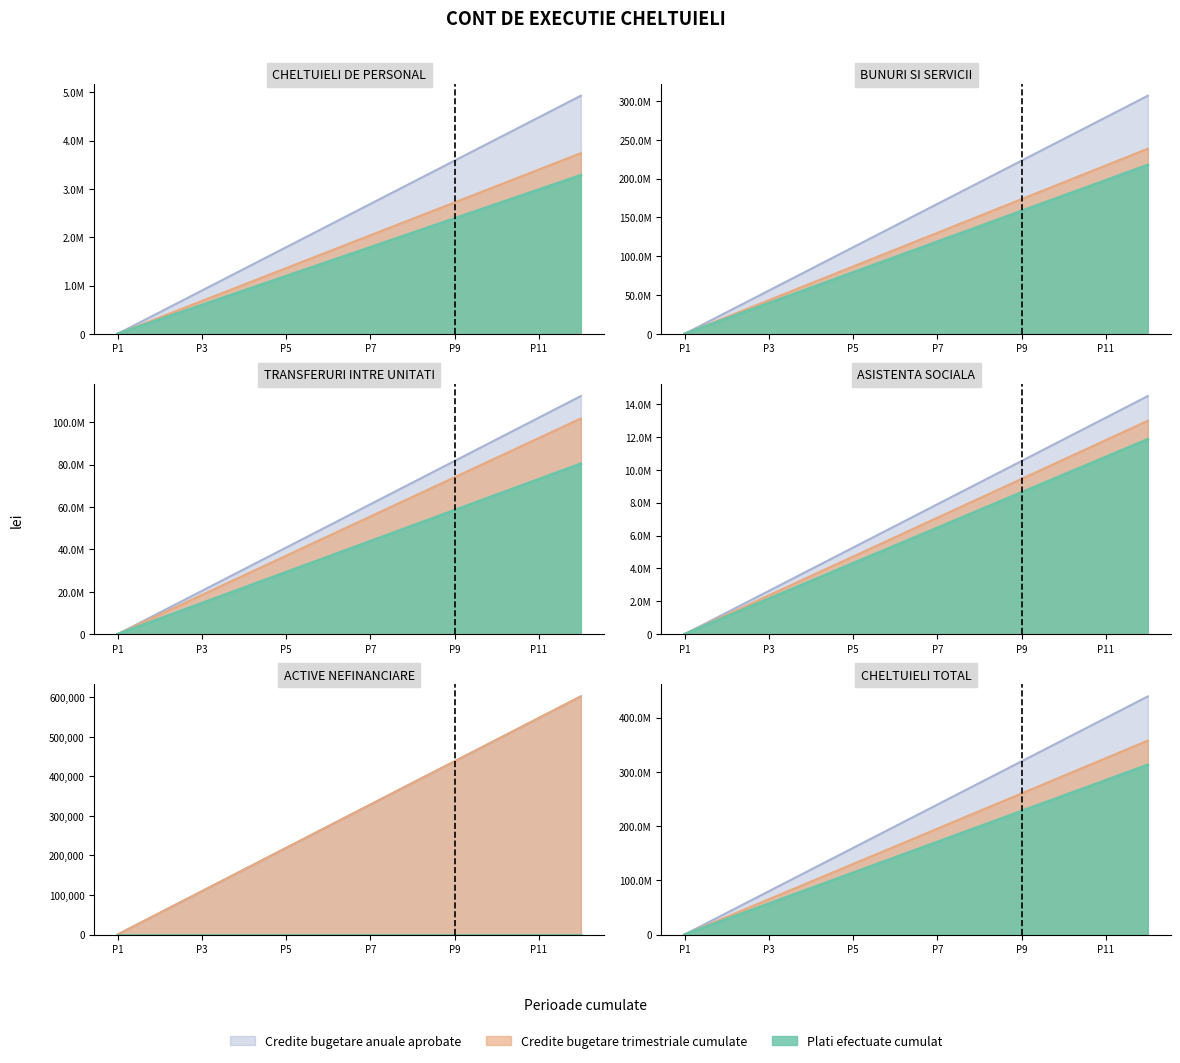

What are all the series names shown in the legend?

Credite bugetare anuale aprobate, Credite bugetare trimestriale cumulate, Plati efectuate cumulat